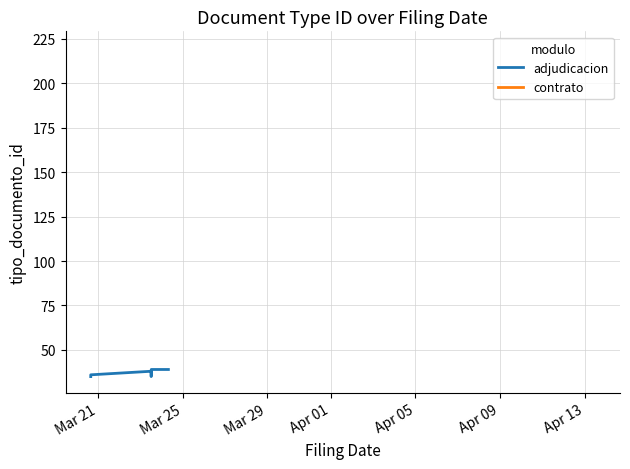

How many values in adjudicacion are above zero?

7